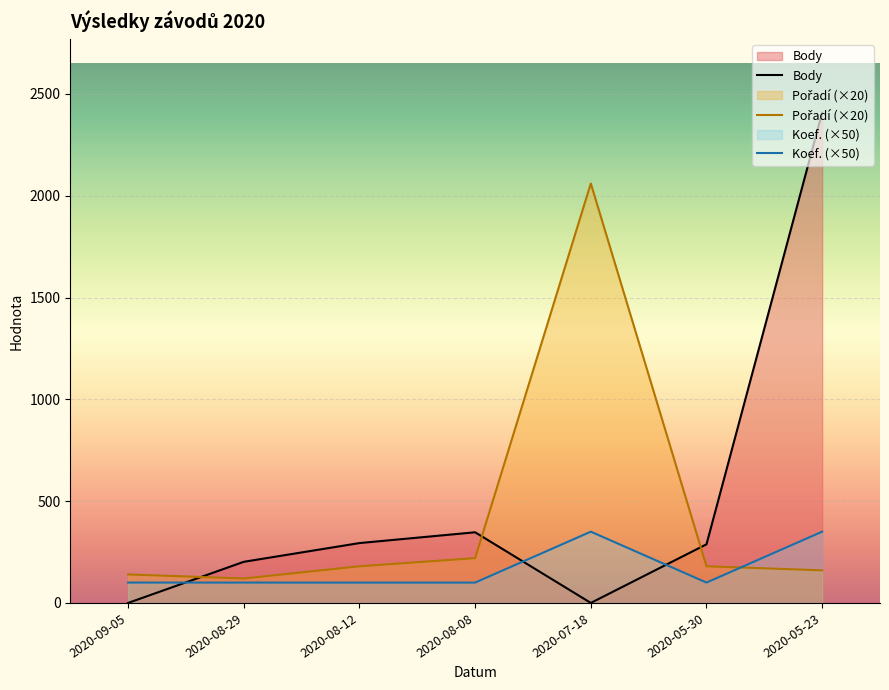

Is the value of Body at 2020-05-30 greater than the value of Pořadí (×20) at 2020-09-05?

Yes